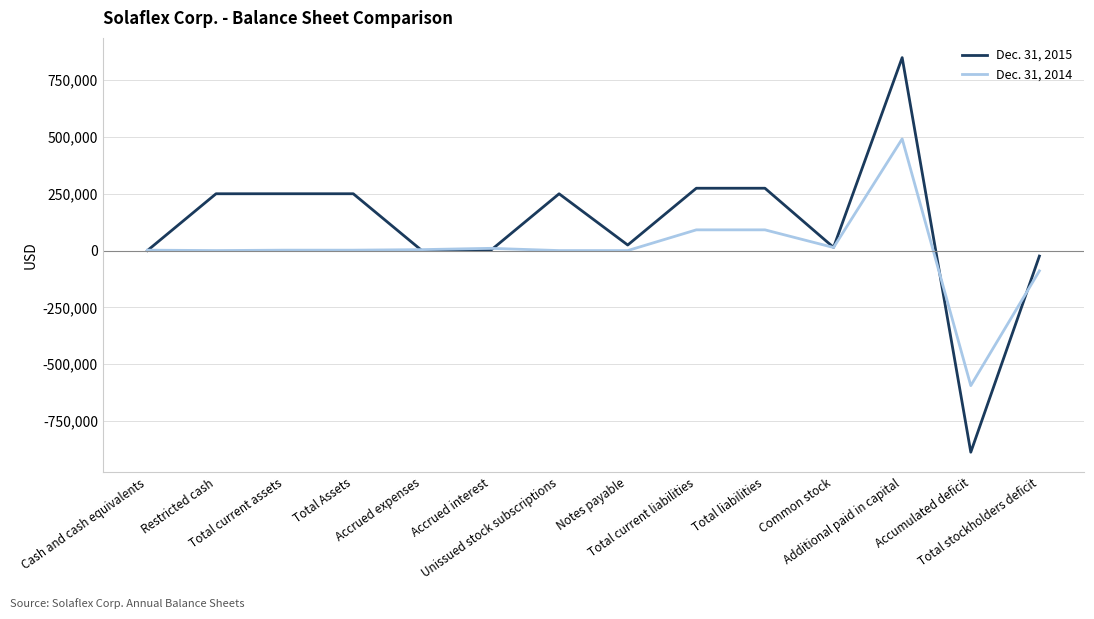

At how many categories does at least one series exceed 534473?

1